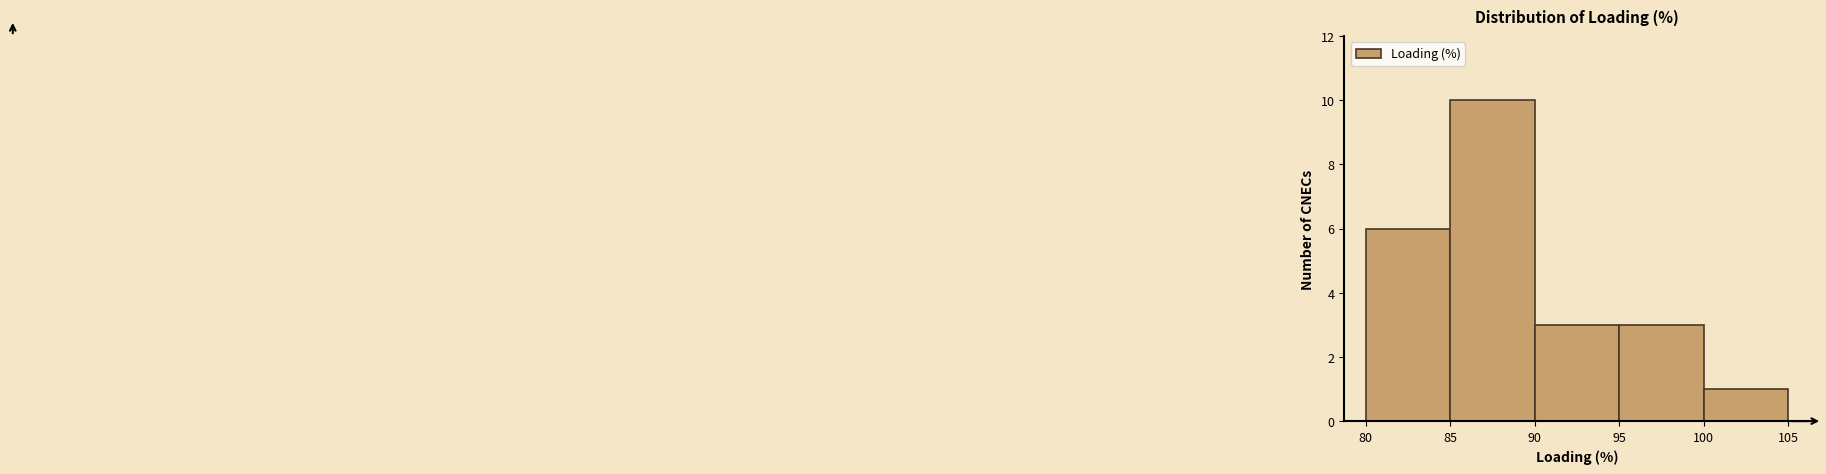

Over which range of the x-axis is the bar tallest?

85 to 90